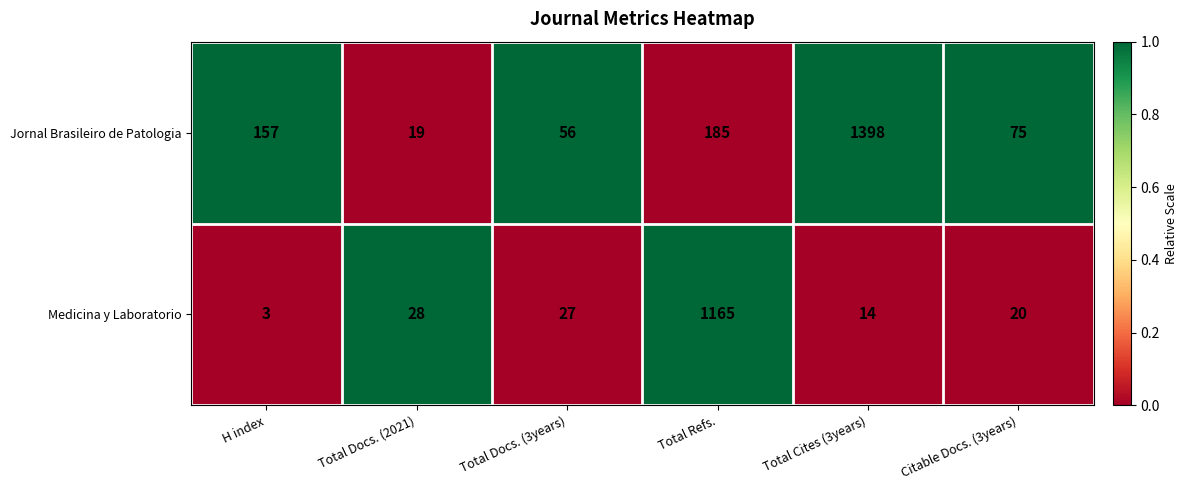

What is the difference between the Medicina y Laboratorio values at Total Cites (3years) and H index?

11